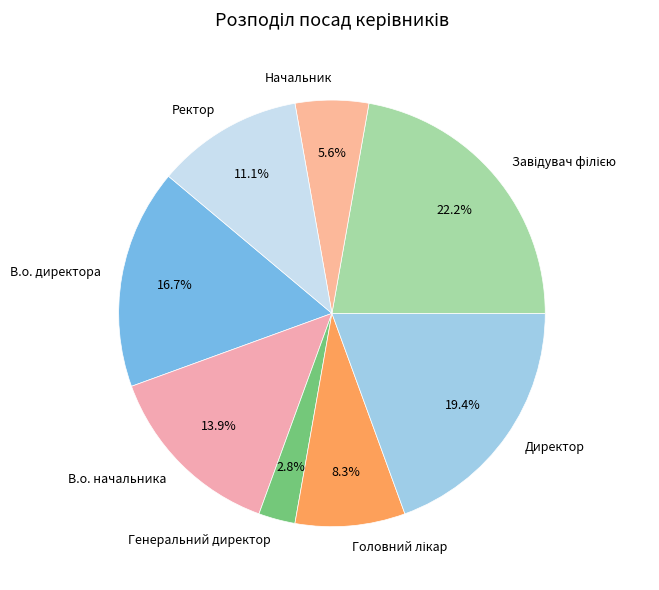

What percentage is the Ректор slice, to the nearest percent?

11%